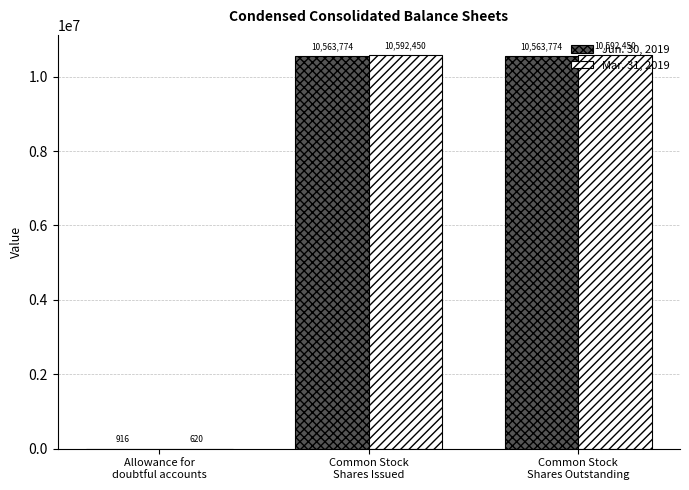

What is the difference between the Jun. 30, 2019 values at Allowance for
doubtful accounts and Common Stock
Shares Issued?

10562858